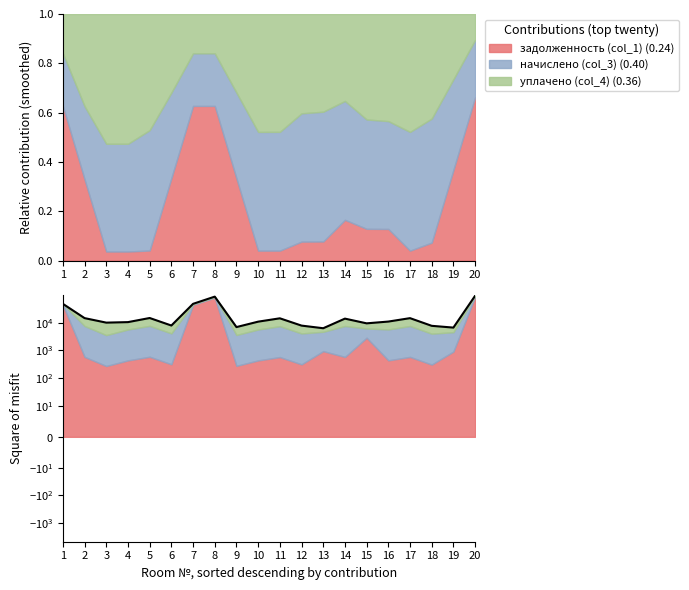

What is the maximum value shown in the chart?

93346.7